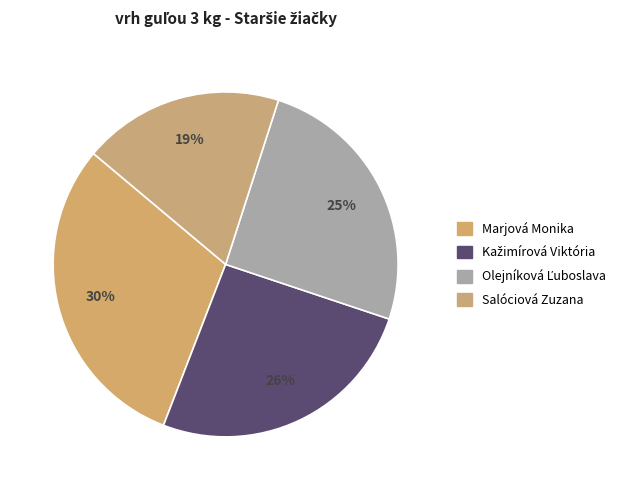

To the nearest percent, what is the difference between the largest and smallest slice percentages?

11%